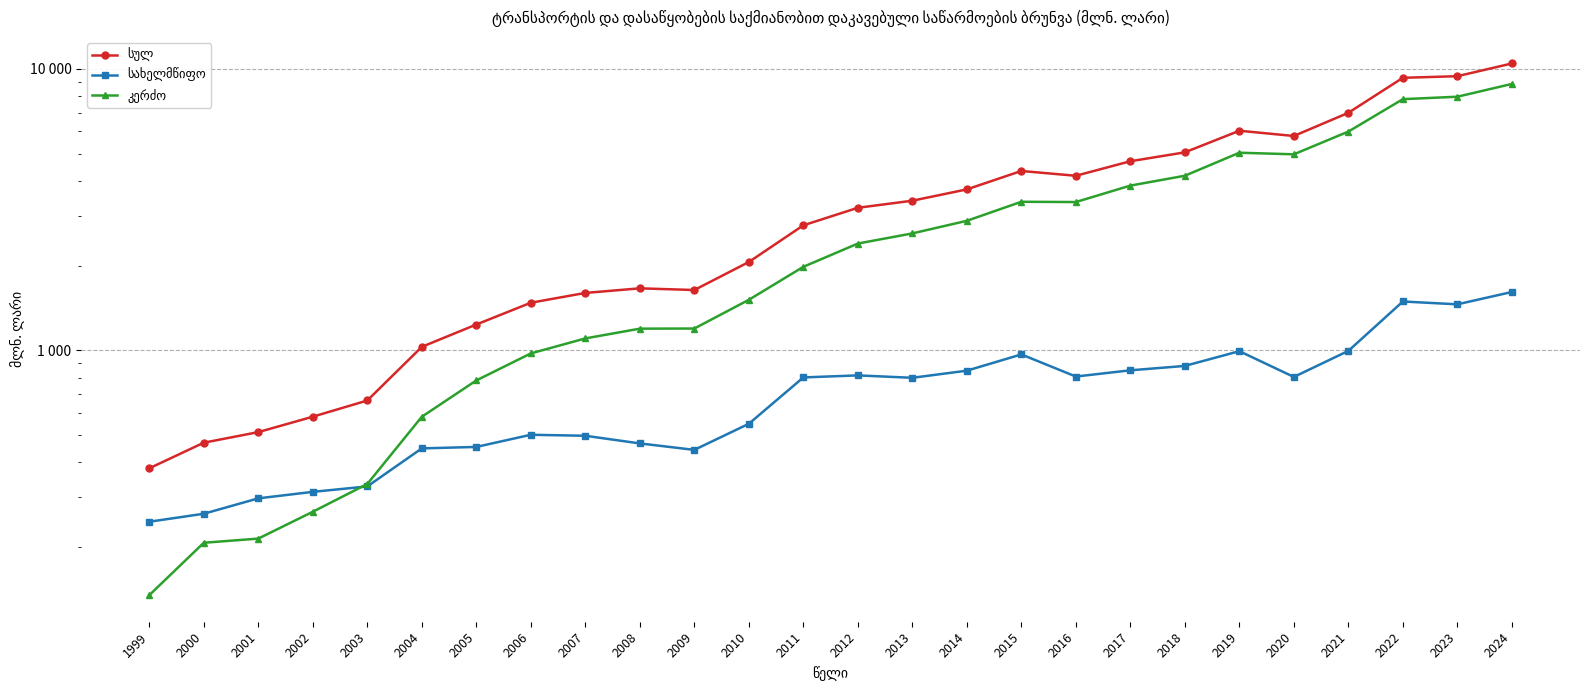

How many lines are shown in the chart?

3